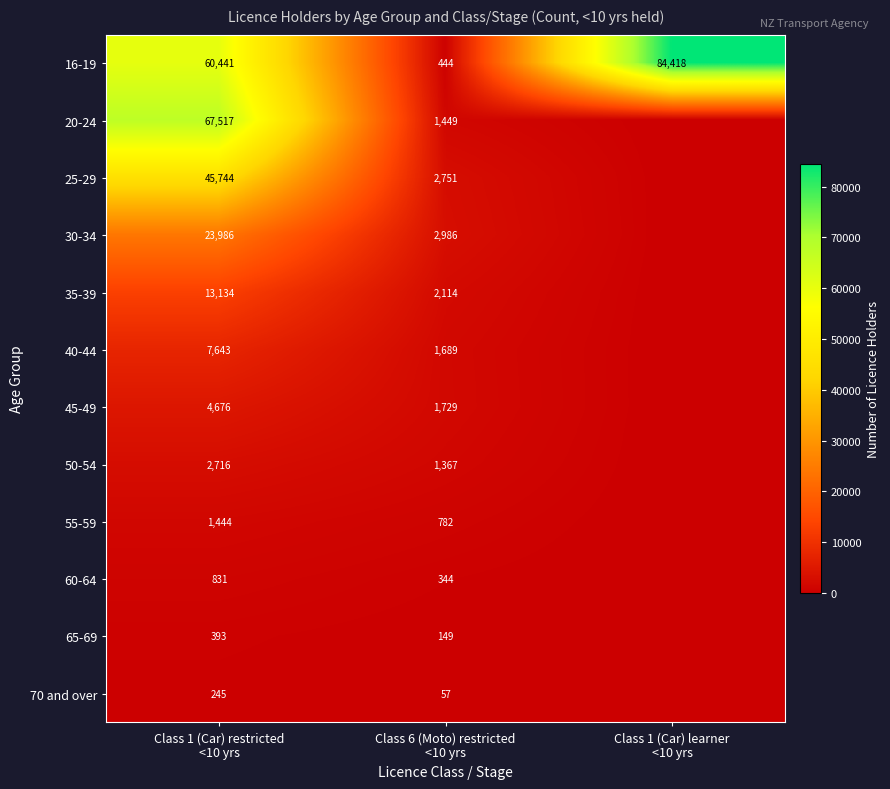

Which category has the lowest value in the 70 and over series?

Class 1 (Car) learner <10 yrs